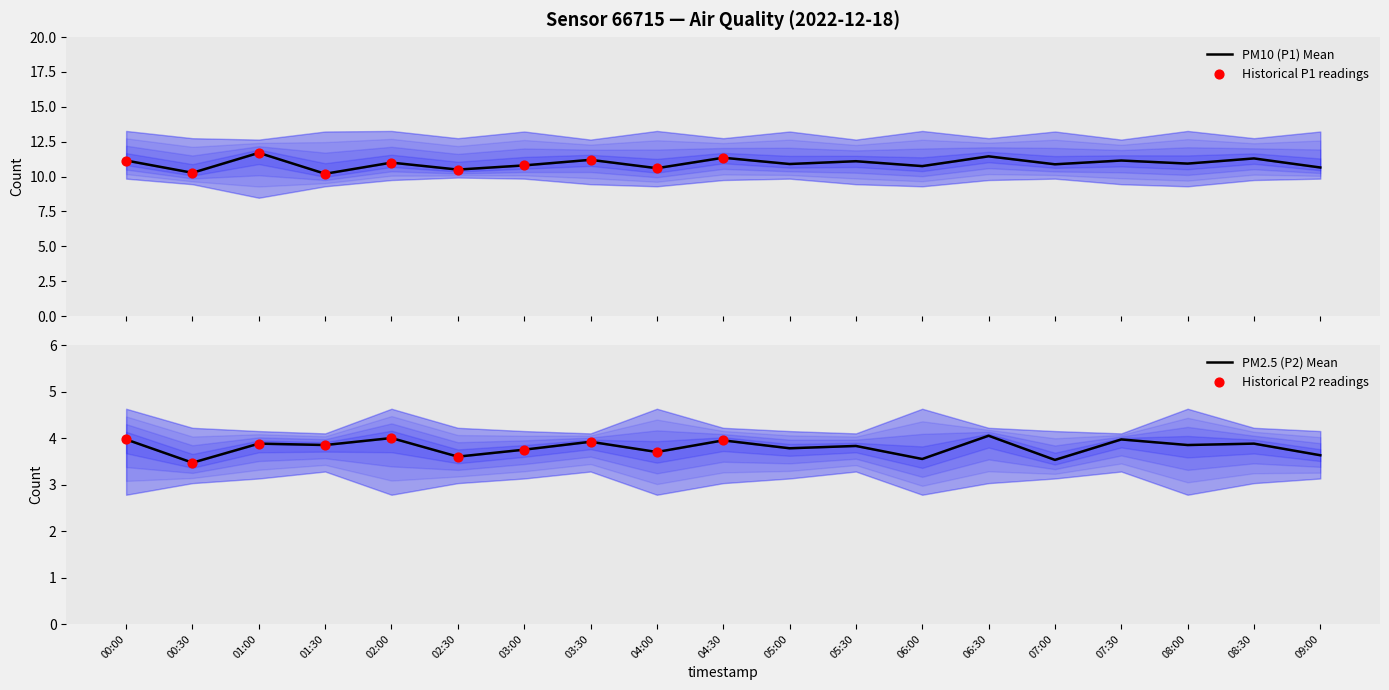

Which series contains the lowest Y value?

P2